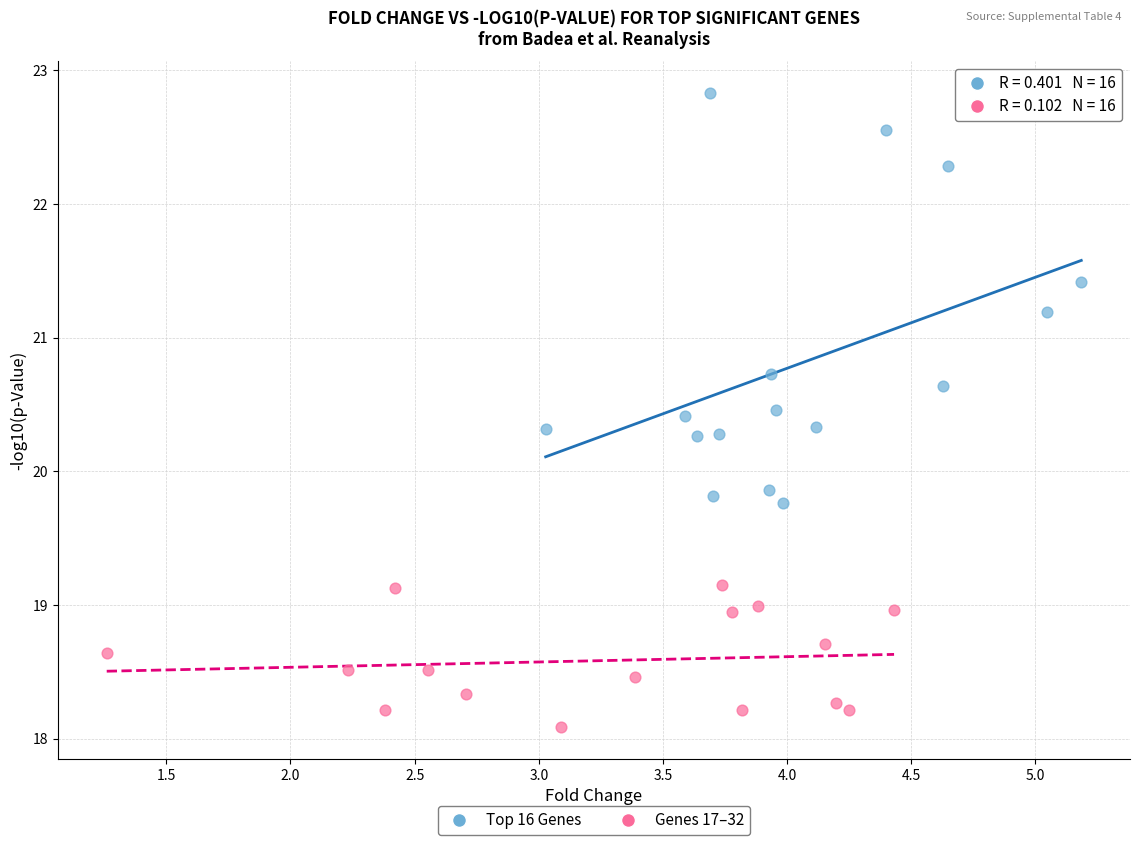

What are all the series names shown in the legend?

Top 16 Genes, Genes 17–32